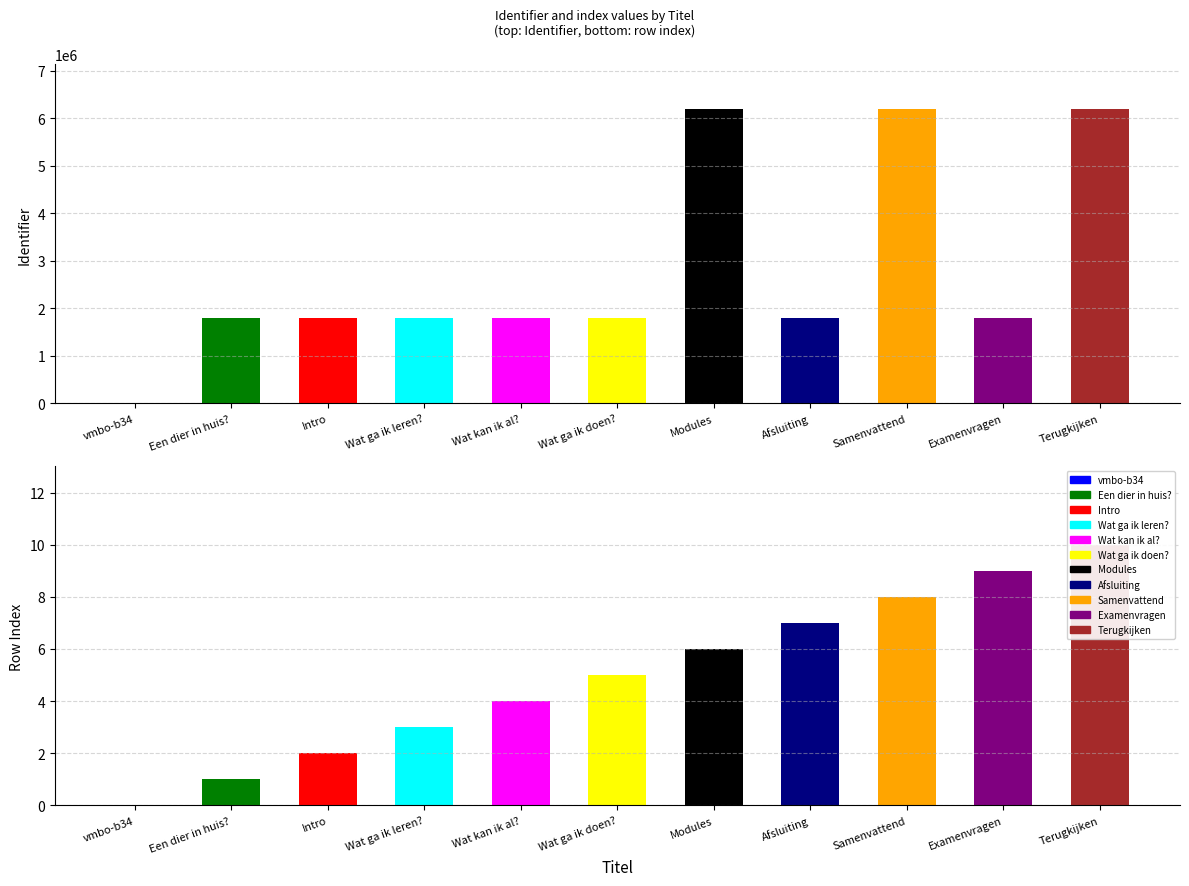

Reading left to right, list all the values displayed in this chart.

Identifier: 0	1803256	1803257	1803259	1803265	1803262	6198440	1803276	6198442	1803277	6198448
Row index: 0	1	2	3	4	5	6	7	8	9	10